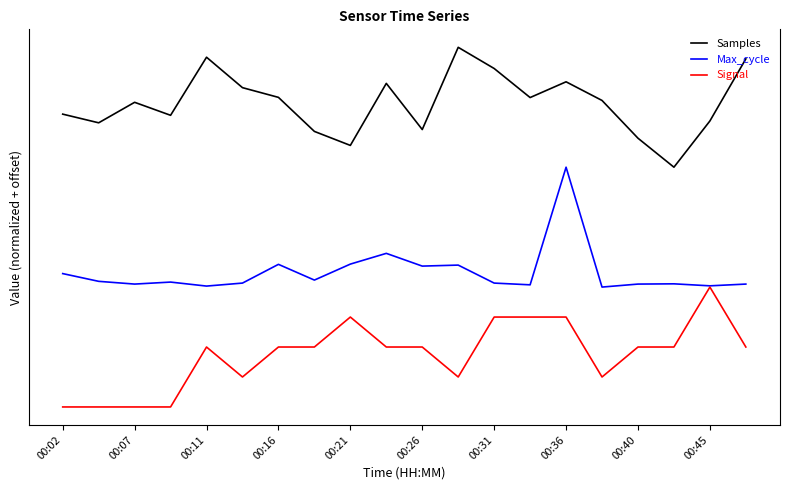

True or false: Max_cycle and Signal intersect in this chart.

False